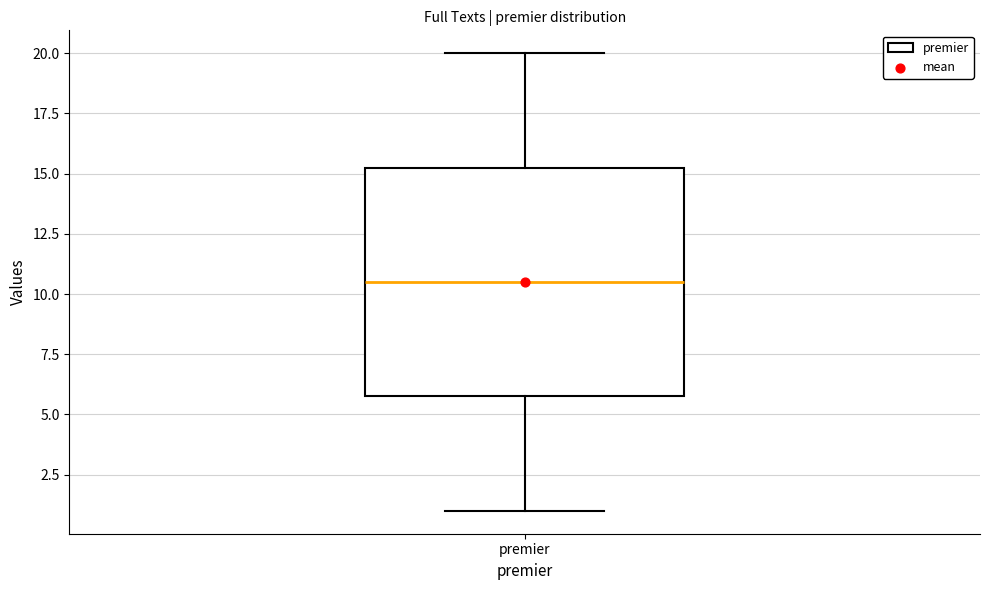

Read this box plot against the y-axis: the position of the median line, the range covered by the box, and the ends of both whiskers. The values are not printed on the chart, so give them approximately, as read against the axis.

median 10.5, box 6.0 to 15.5, whiskers 1.0 to 20.0